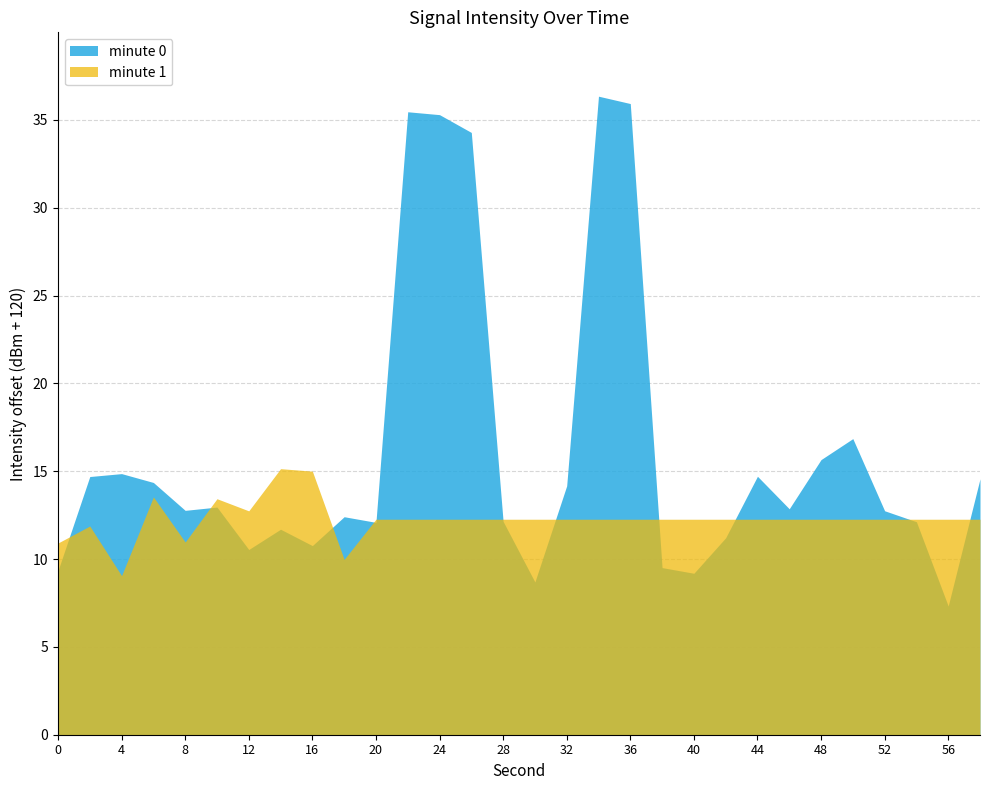

Does the chart have visible grid lines?

Yes